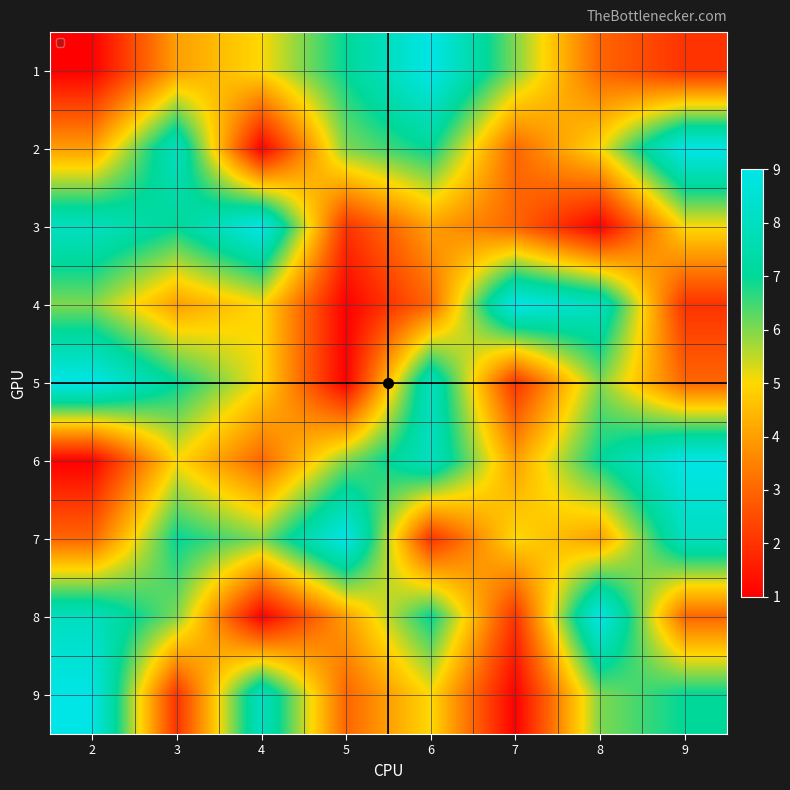

The 3 series shows 2 at 6. True or false?

False